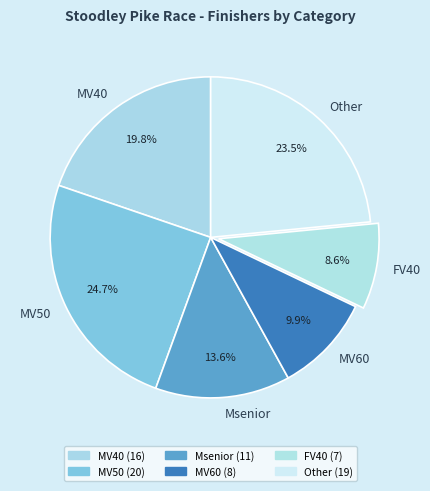

What percentage is the Msenior slice, to the nearest percent?

14%